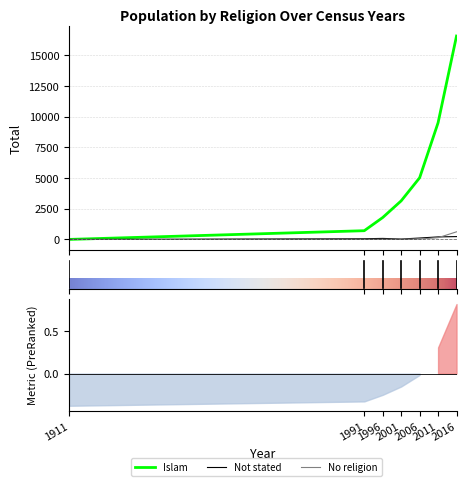

Which series has the largest range (max minus min)?

Islam